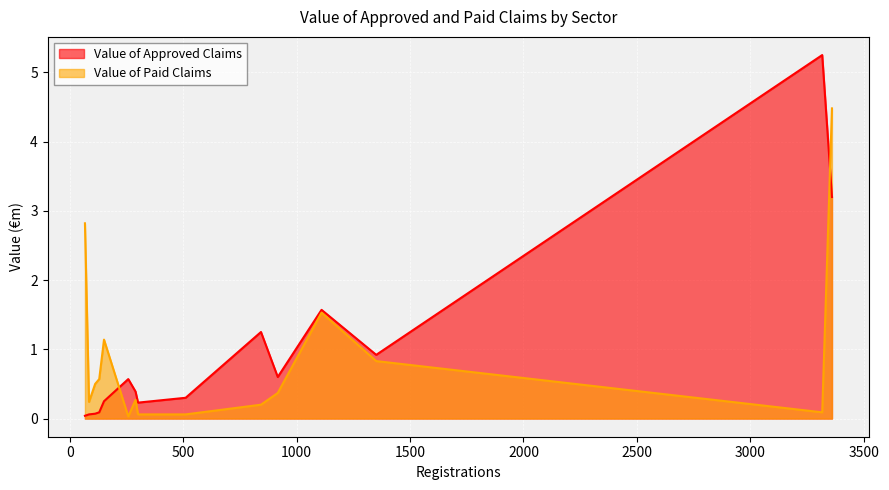

Rank the categories by Value of Approved Claims value from lowest to highest.

Information and Communication, Financial and Insurance, Education, Administrative and Support Service, Construction, Transportation and Storage, Human health and Social Work, Arts, Entertainment, and Recreation, Real Estate Activities, Professional, Scientific, and Technical, All other sectors, Manufacturing, Agriculture, Forestry, and Fishing, Wholesale and Retail Trade, Accommodation and Food